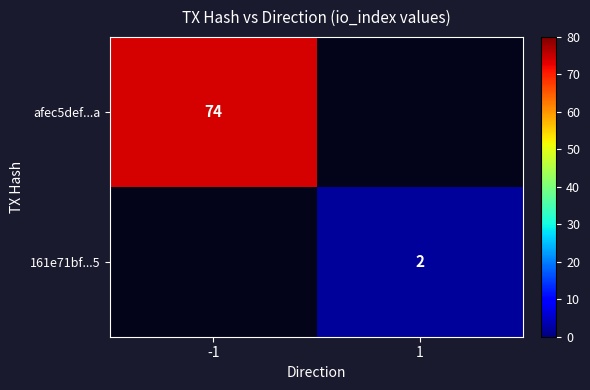

Is the value of 161e71bf...5 at 1 greater than the value of afec5def...a at -1?

No